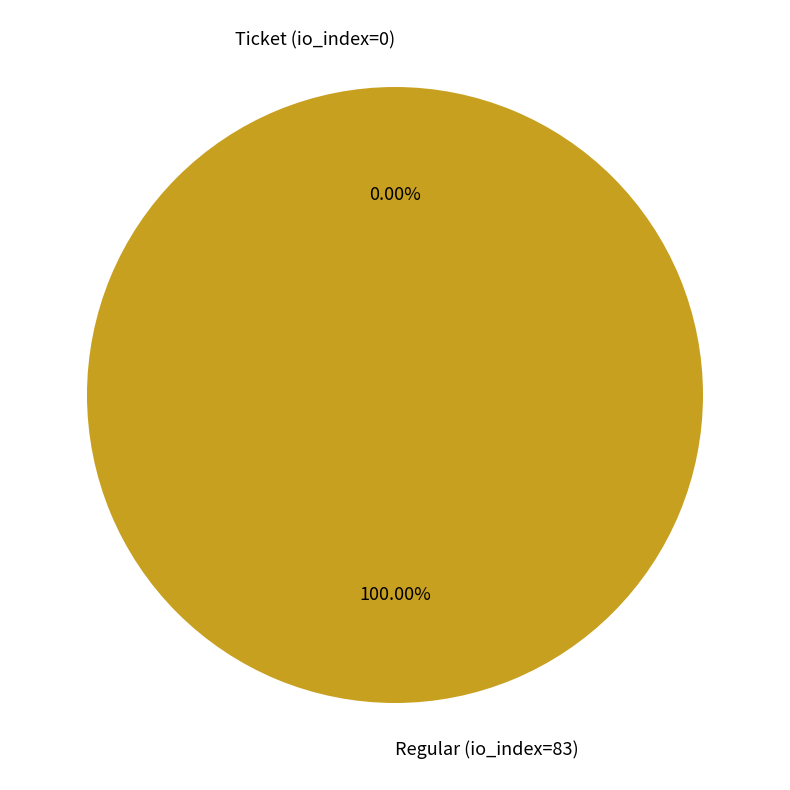

What portion of the pie excludes Ticket (io_index=0)?

100.0%